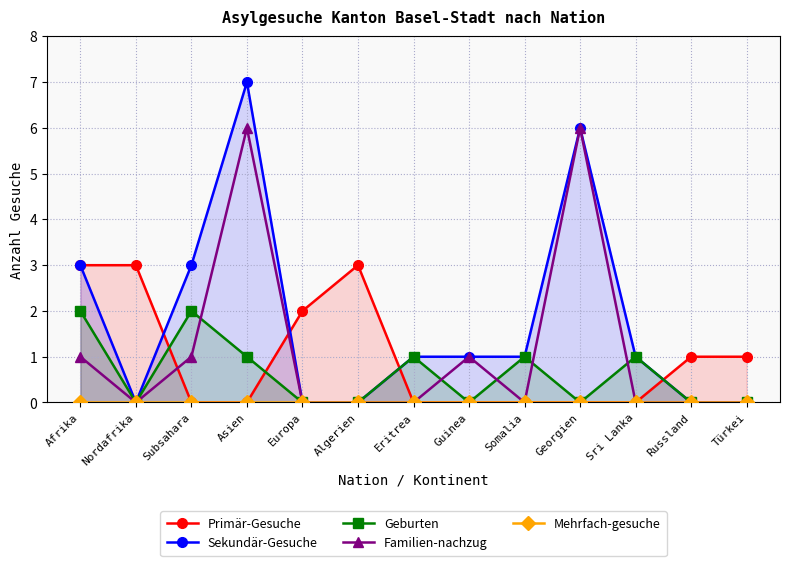

What is the total value across all series at Algerien?

3